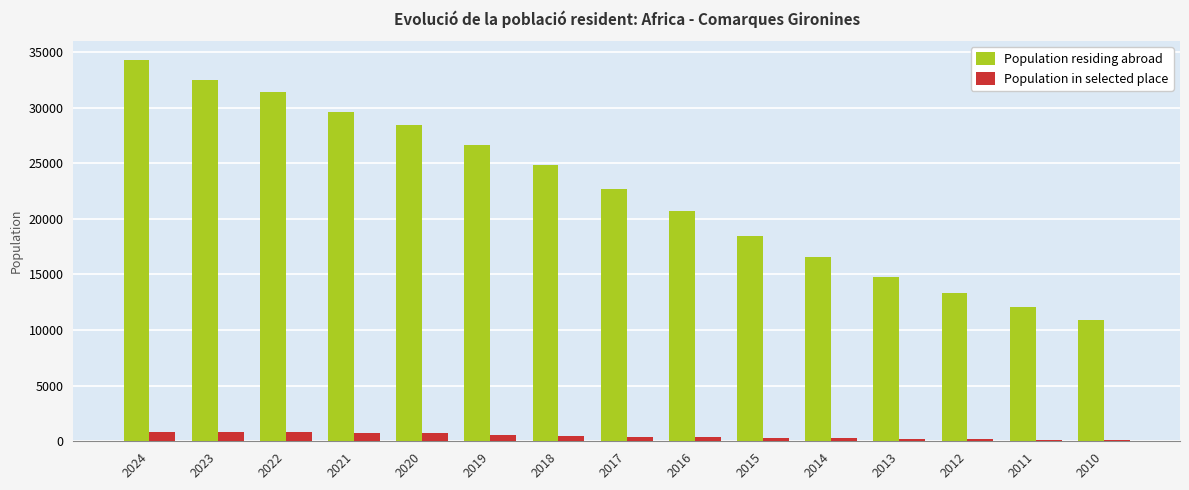

What is the maximum value shown in the chart?

34269